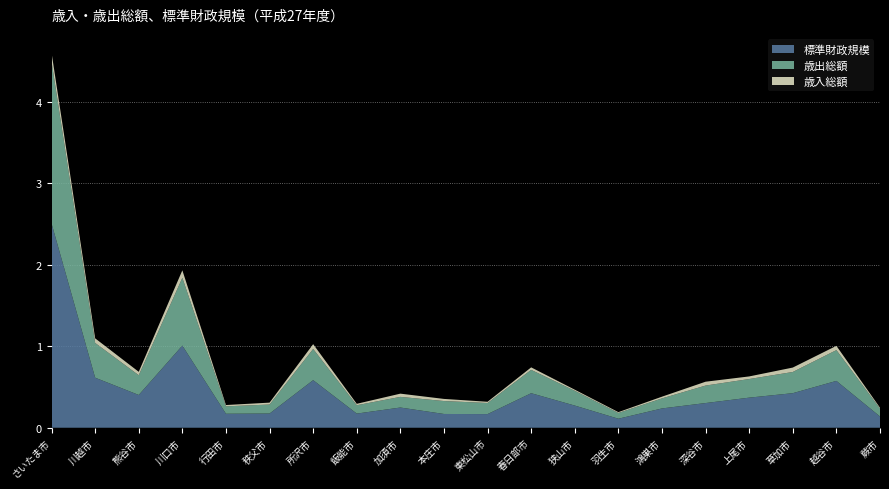

Reading right to left, transcribe all the data shown in this chart.

歳入総額: 24587729	100481987	73840684	62964838	56484313	38110852	19140158	46689778	74084640	31868673	35364146	41822688	29361222	102565881	30803970	27858982	193192858	68619565	109716352	460291491
歳出総額: 23502925	95251493	68416804	59773554	51751008	36023300	18110469	45325124	71018135	30341229	32746684	37874885	27605403	96655772	28468321	26275433	183934509	64427953	104050763	449432080
標準財政規模: 13799947	57480625	42410750	36919980	30284555	23690068	11060607	27196504	42371013	16738524	16887759	24796691	17359547	58380084	17418366	17159050	100799550	40206721	61406758	250686986